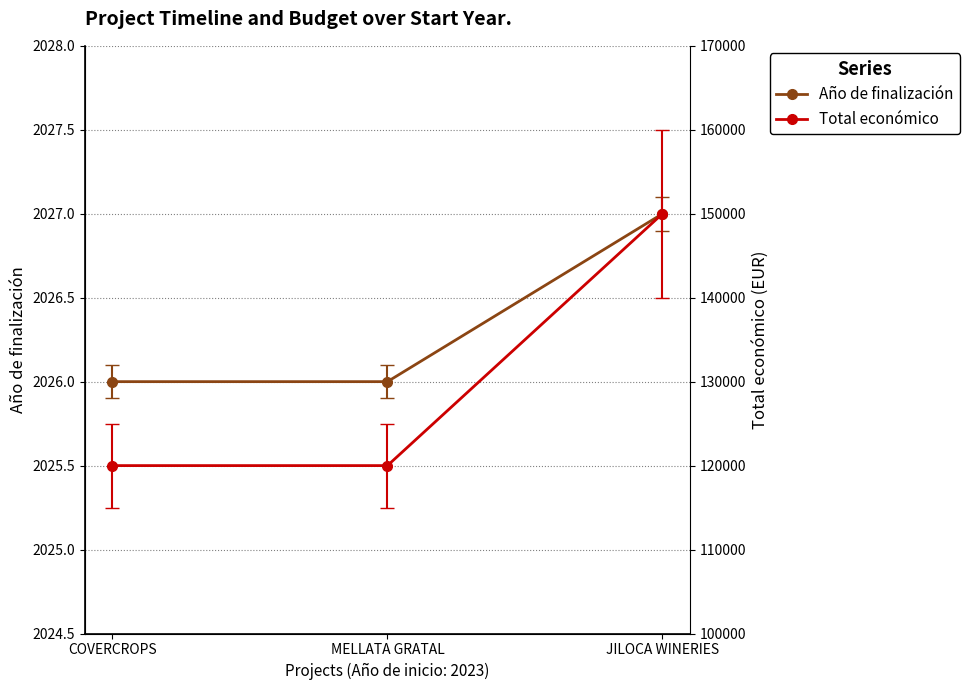

Reading right to left, extract all data points from this chart.

Año de finalización: JILOCA WINERIES=2027	MELLATA GRATAL=2026	COVERCROPS=2026
Total económico: JILOCA WINERIES=150000	MELLATA GRATAL=120000	COVERCROPS=120000